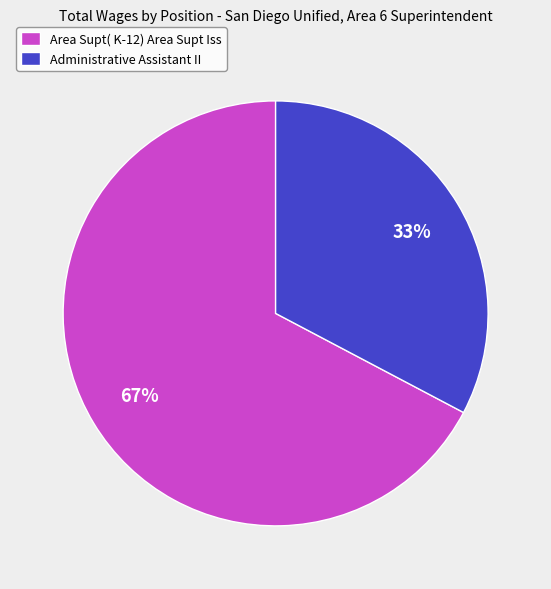

Is it true that Area Supt( K-12) Area Supt Iss is 67% of the pie?

True